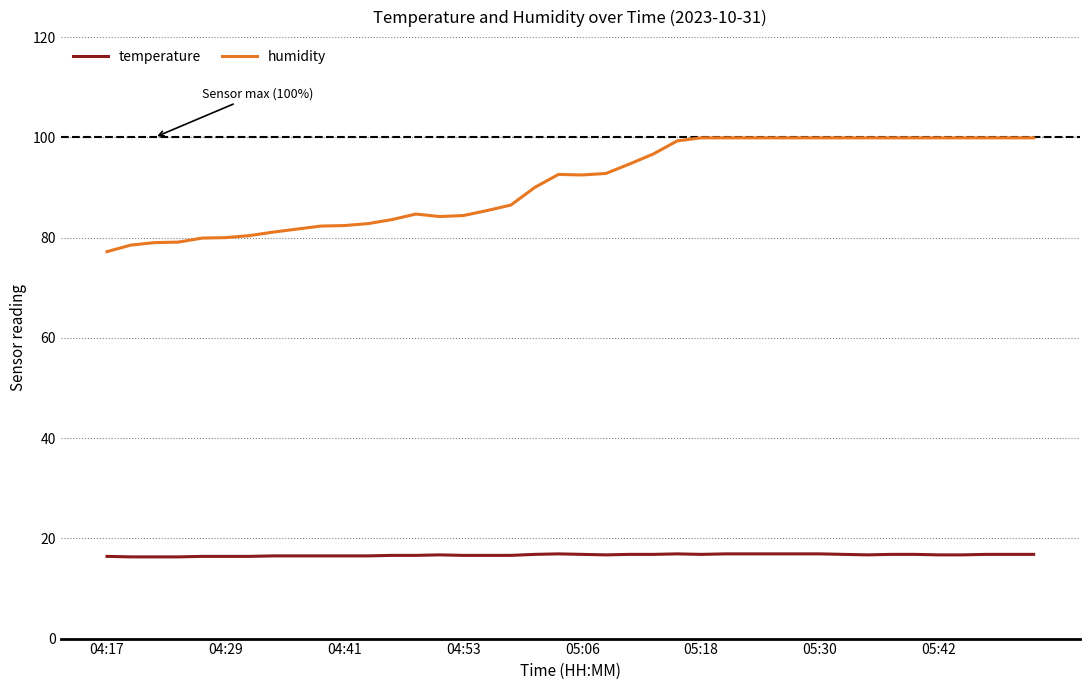

How many values in the humidity series are below 92?

19